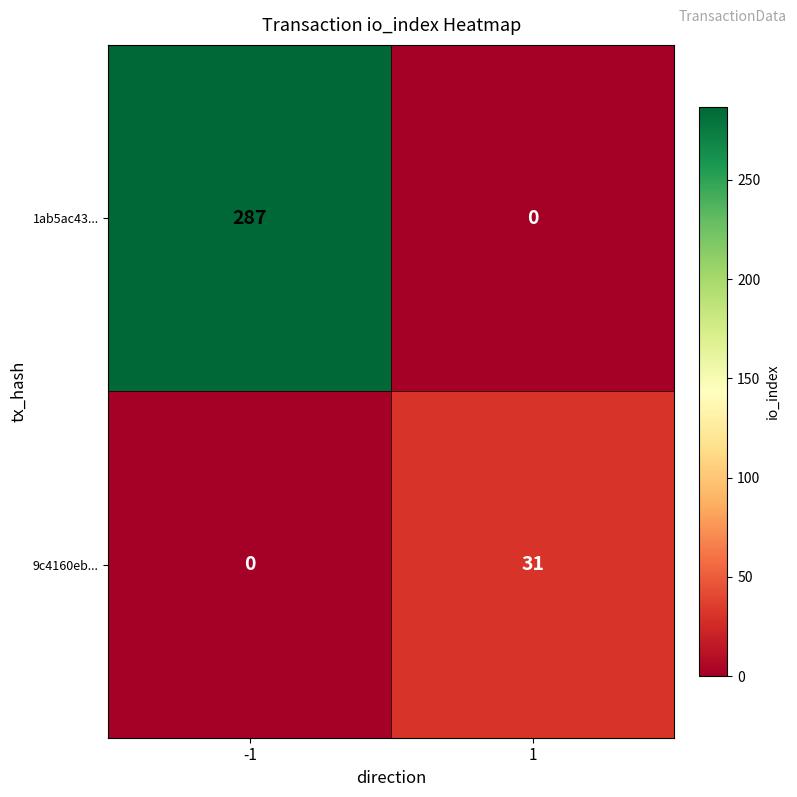

What is the greatest value displayed?

287